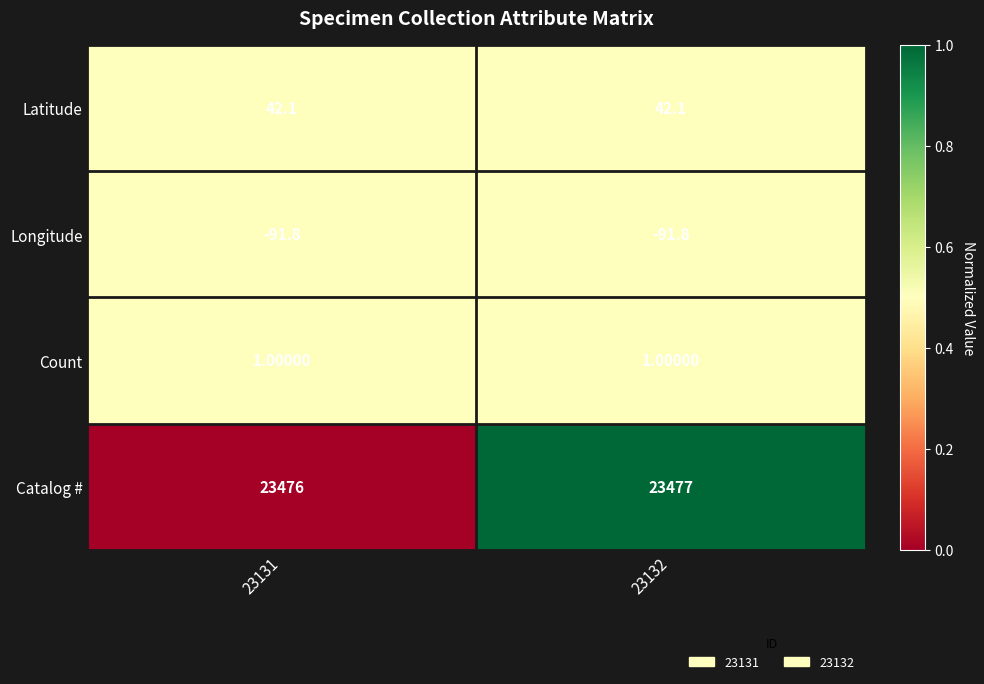

What is the spread (max minus min) of values at 23132?

23568.8